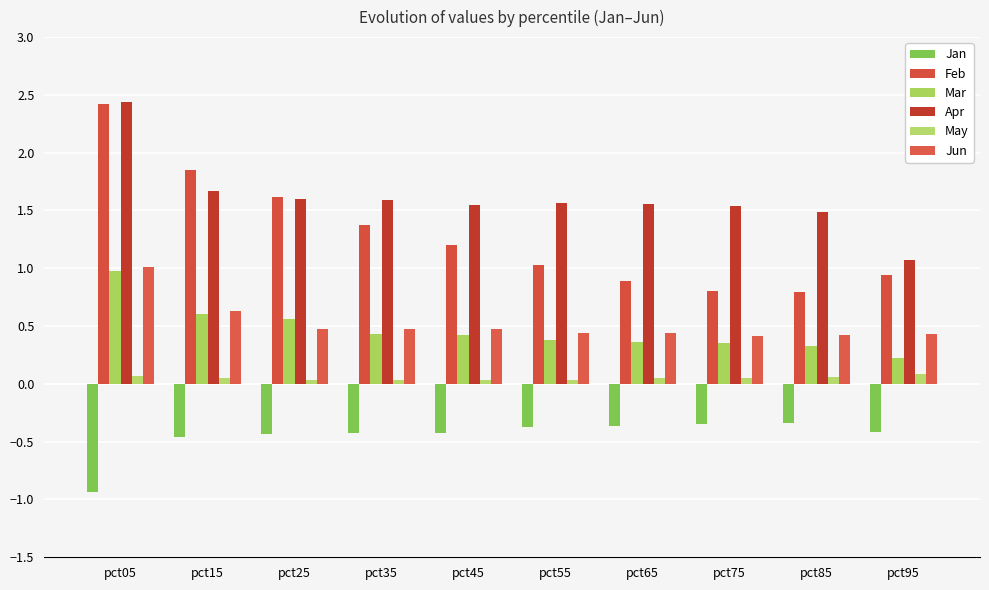

What is the difference between the Mar values at pct05 and pct75?

0.6